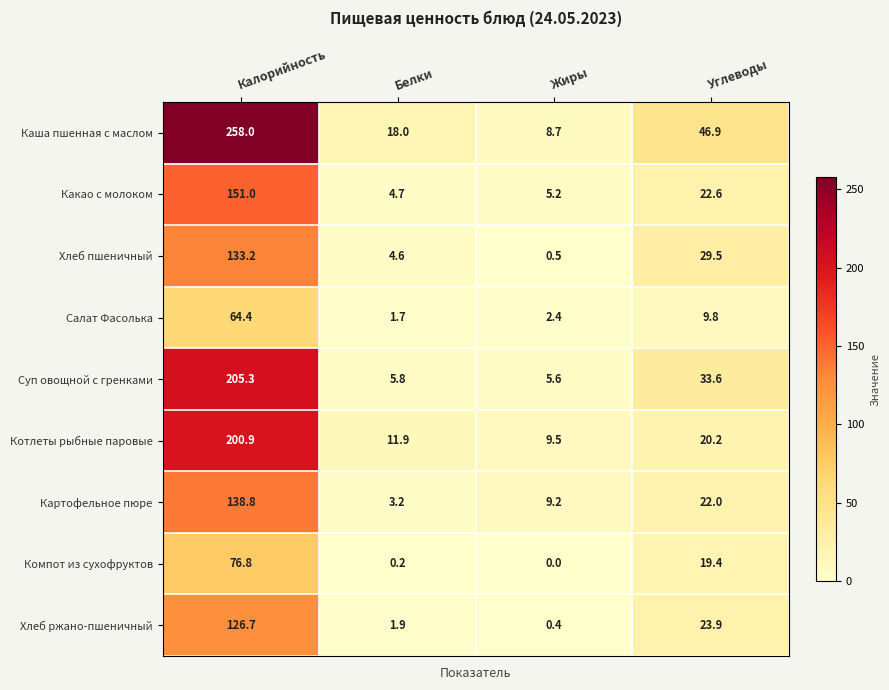

Which series has the largest range (max minus min)?

Каша пшенная с маслом